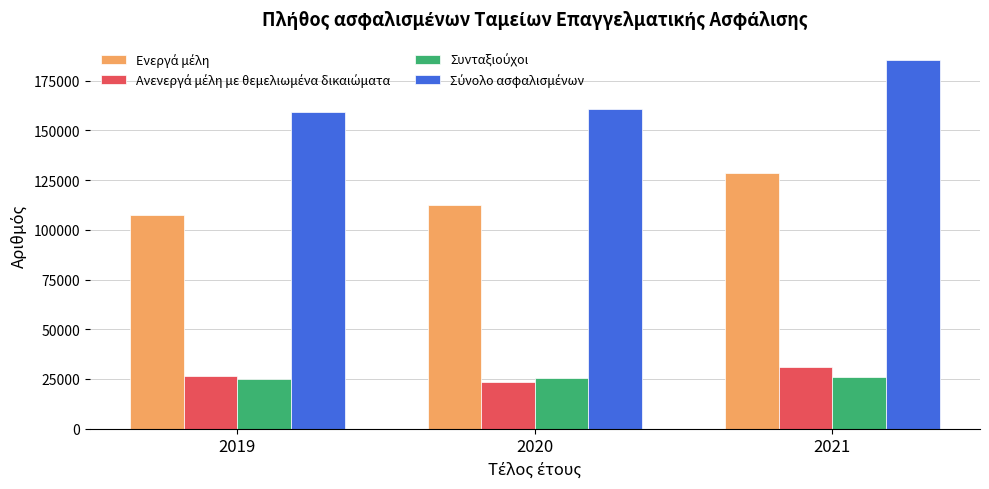

At which category is the sum across all series the highest?

2021